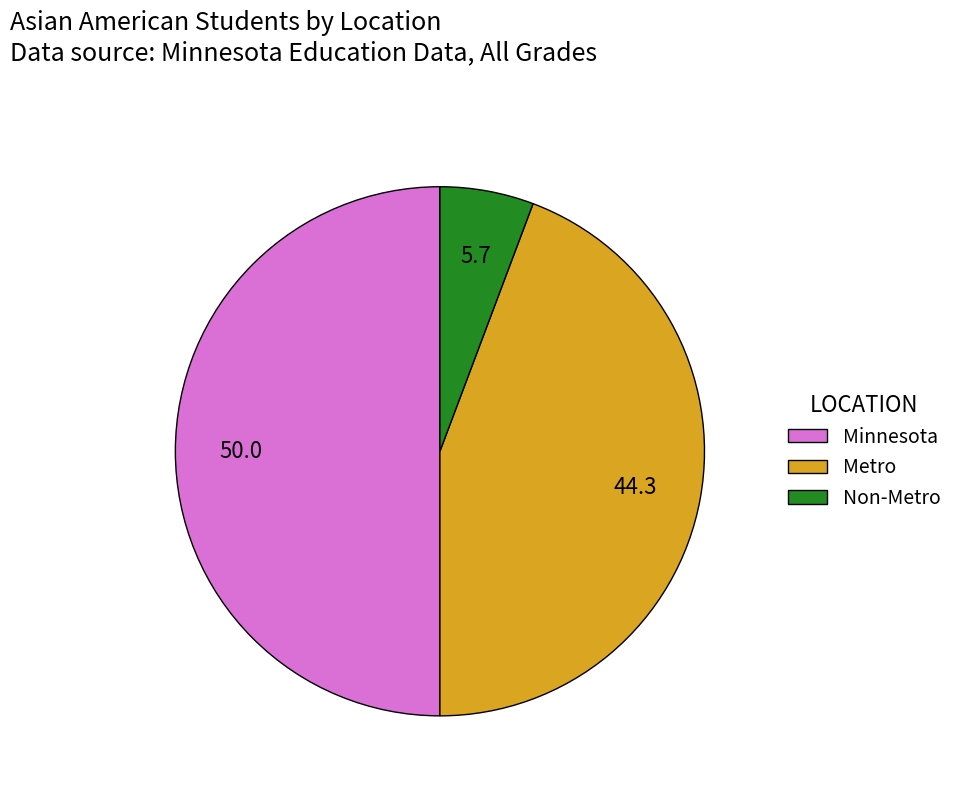

Combined, do Metro and Minnesota account for over 50%?

Yes